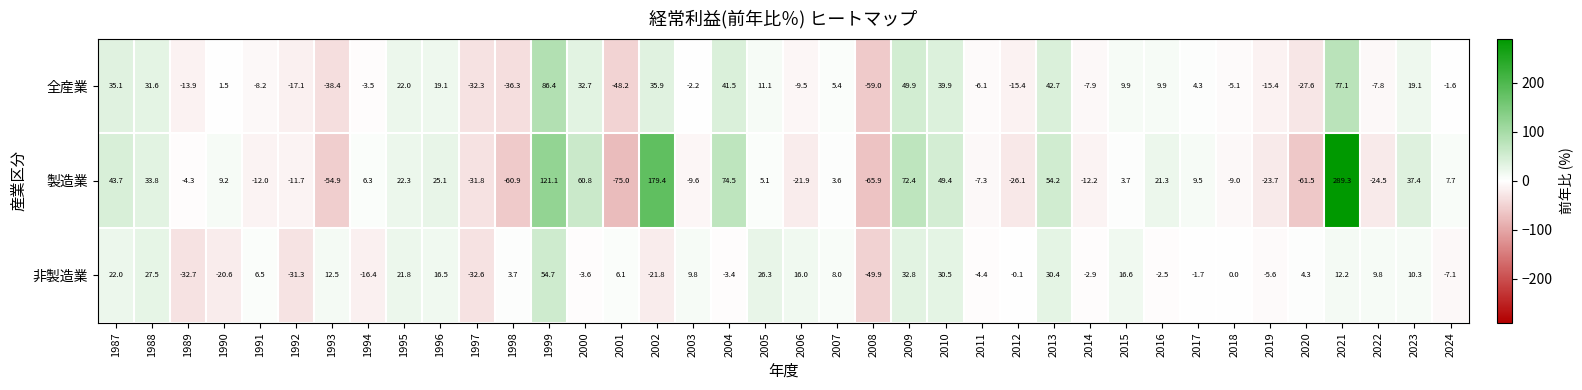

At which label does 非製造業 reach its peak?

1999